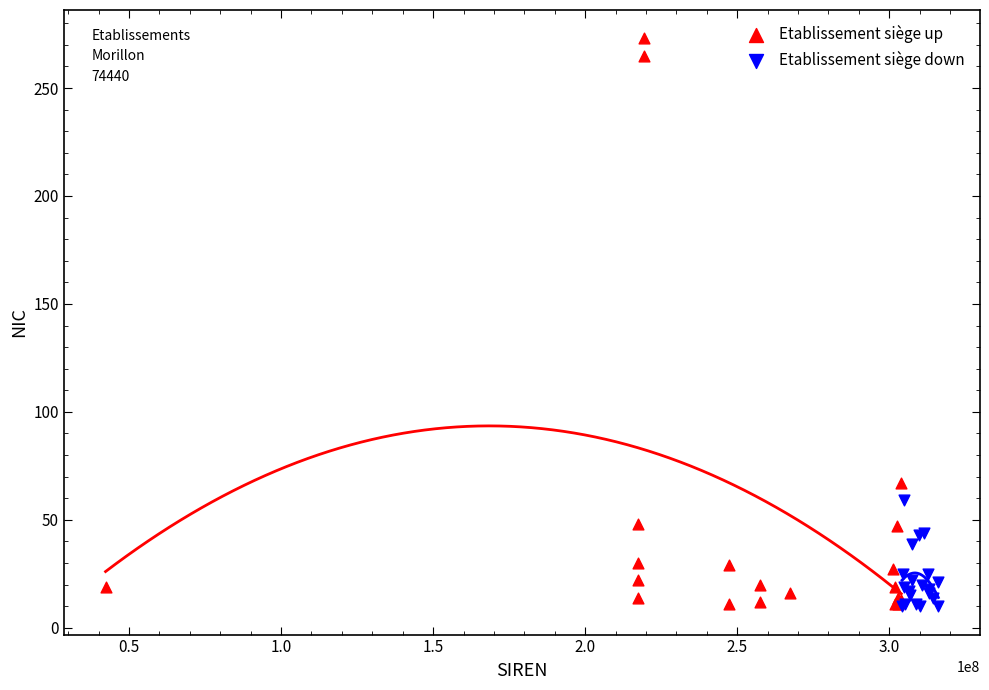

Which series contains the highest Y value?

Etablissement siège up